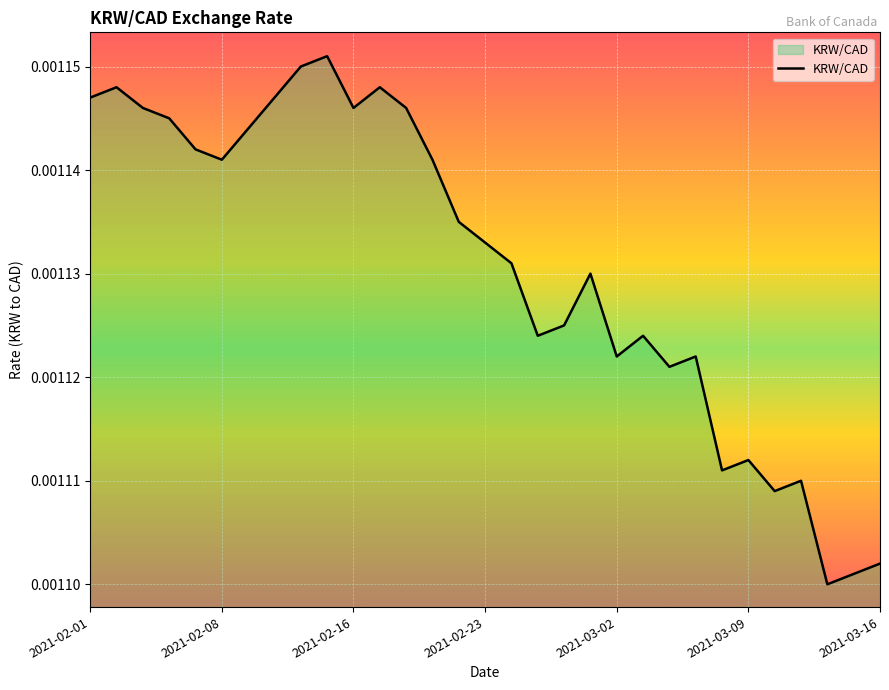

How many lines are shown in the chart?

1